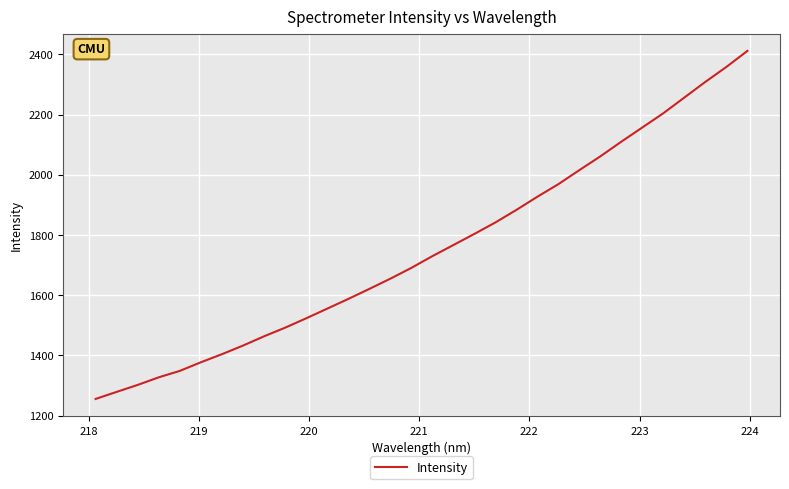

What is the greatest value displayed?

2411.7